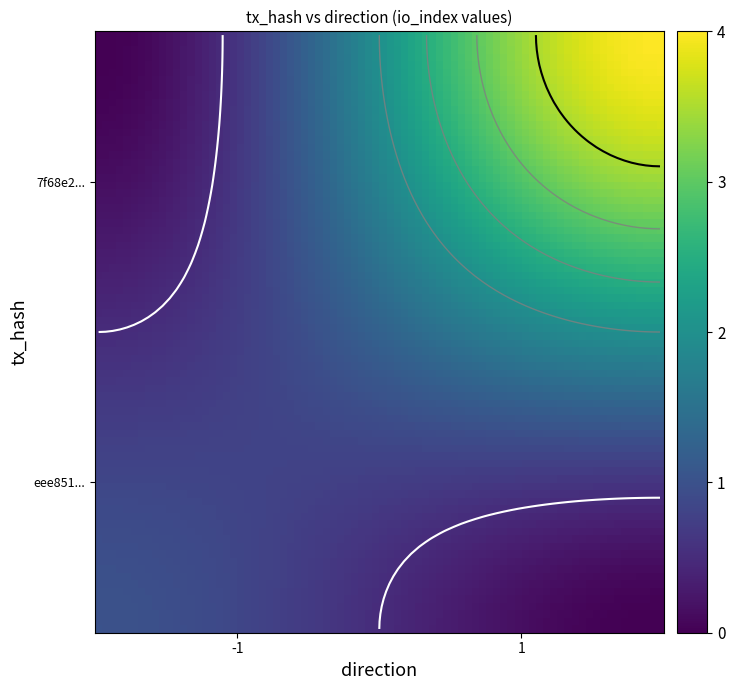

The value of 7f68e25be0e7afd89d99ef1695b88ca5655e821 at 1 is 2. True or false?

False